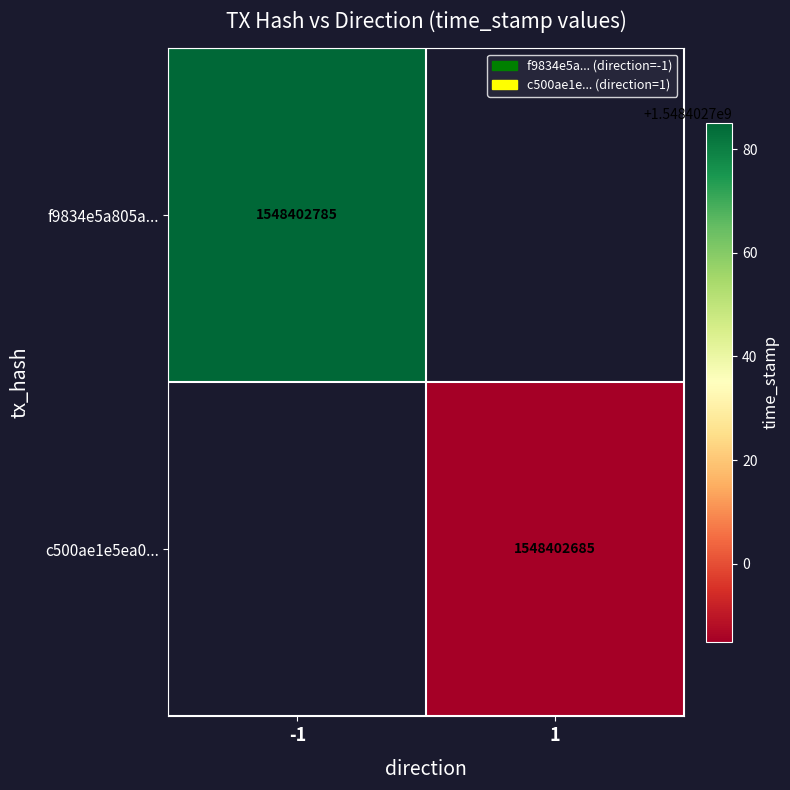

Reading right to left, list all the values displayed in this chart.

f9834e5a805a769f0a00a74c5d68a030dc21cca: 1548402785	-1
c500ae1e5ea05e89f39d2ee23020f5ca0435ec0: 1548402685	1